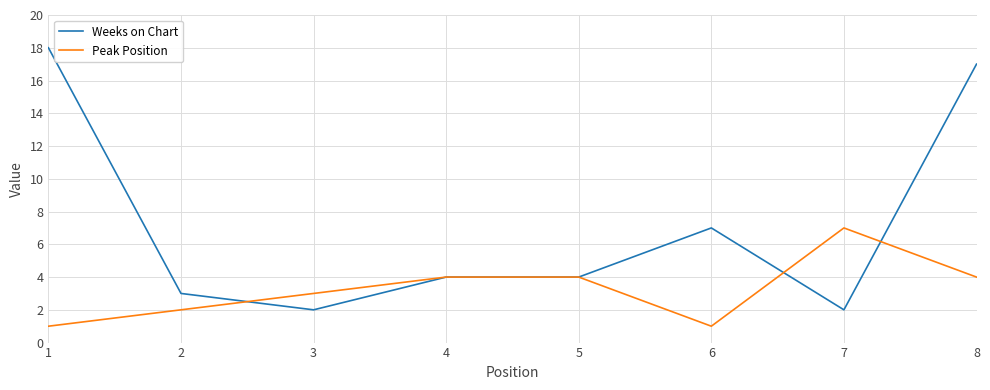

What is the sum of all Peak Position values?

26